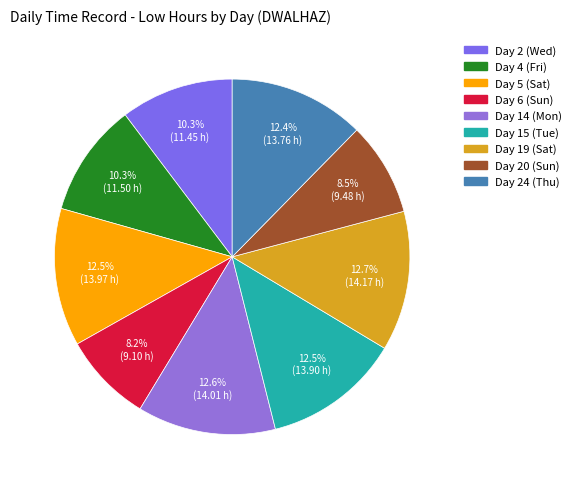

How much of the chart is everything except Day 4 (Fri)?

89.7%